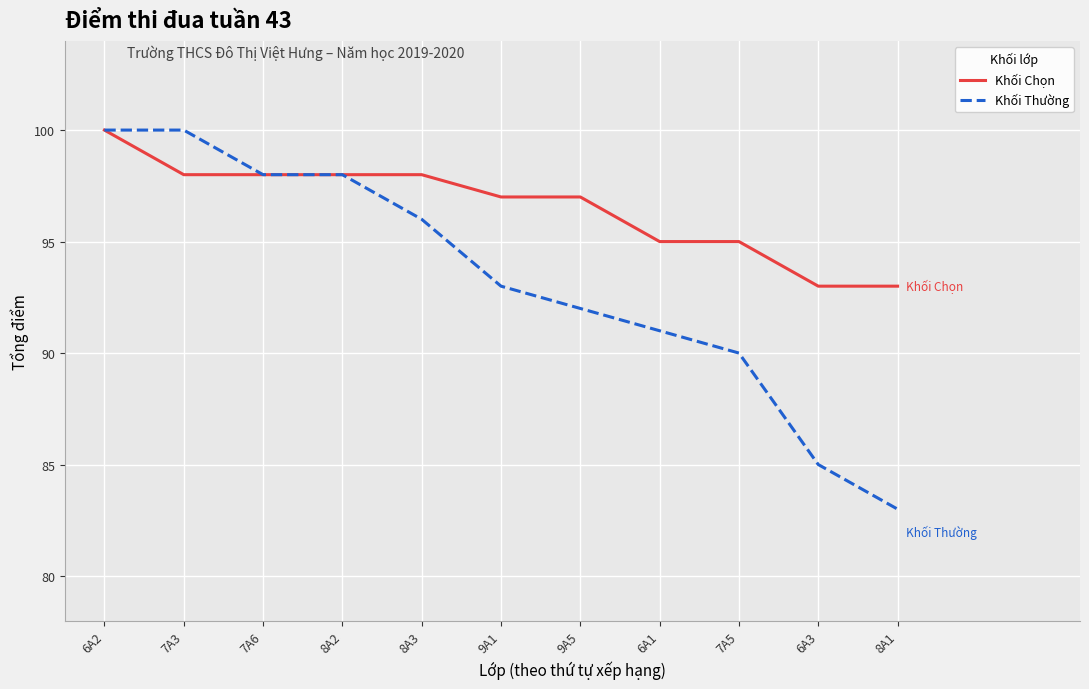

What is the approximate value of Khối Chọn at 8A2?

98